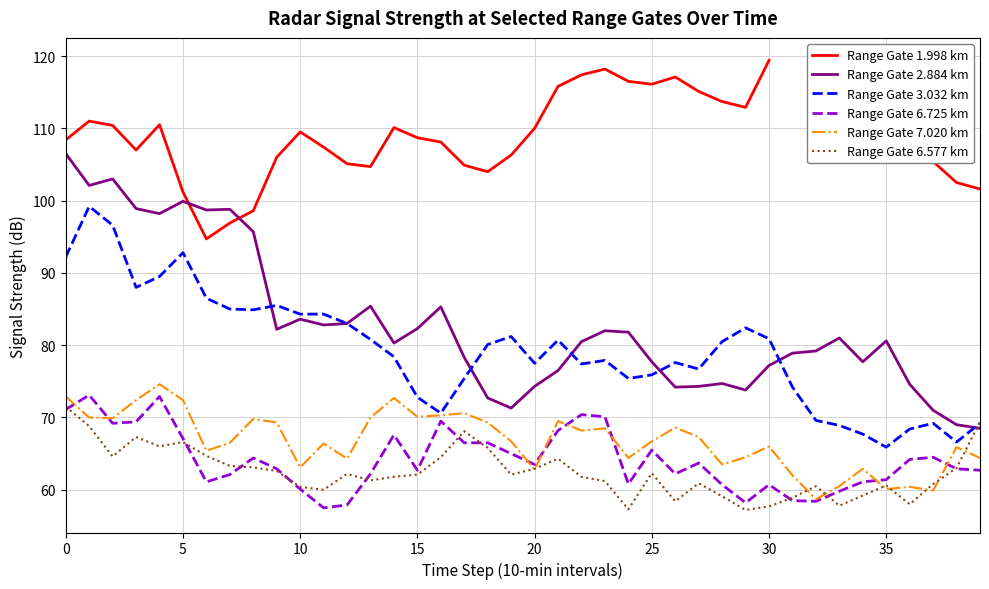

How many data points does each series have?

40